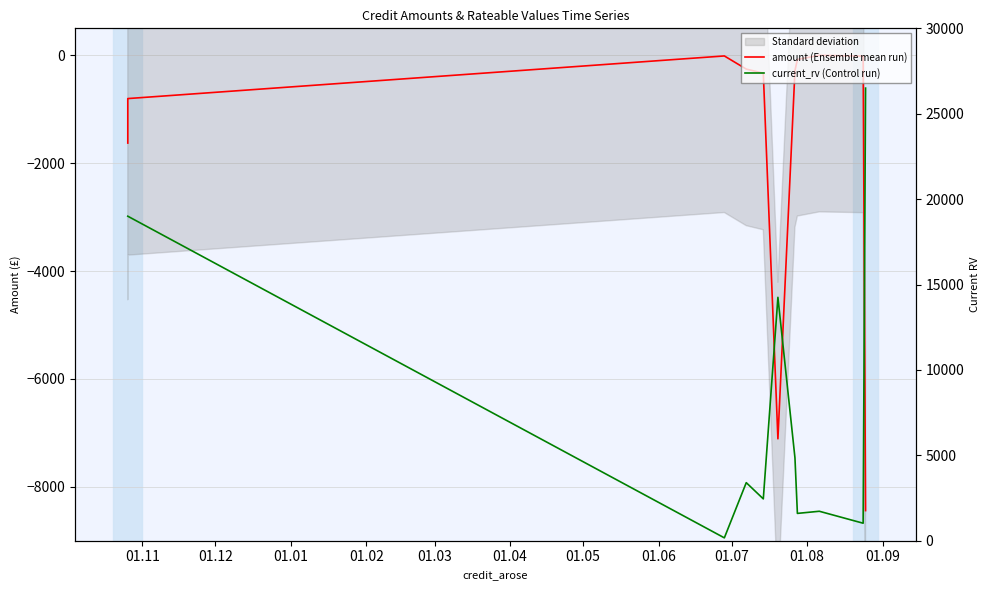

At which label does current_rv (Control run) first exceed 3400?

01.11